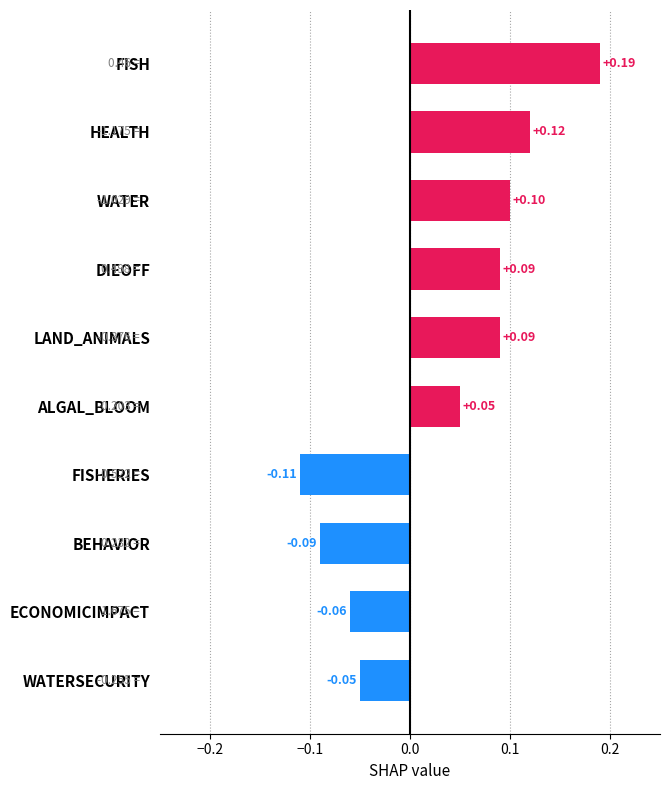

How many negative values are there?

4